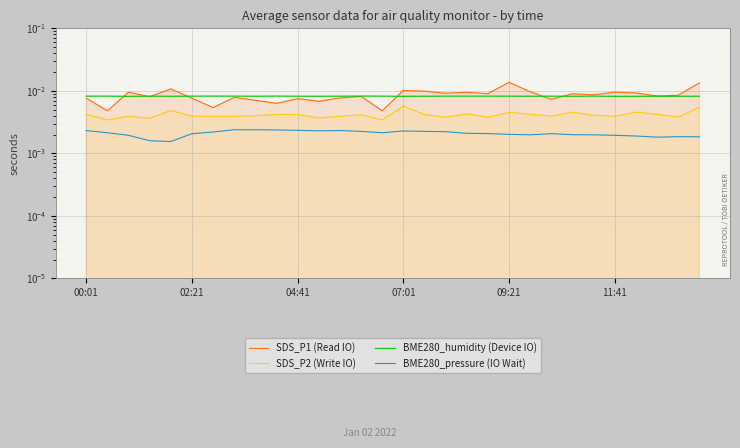

How many interior local valleys does the BME280_humidity (Device IO) series have?

9